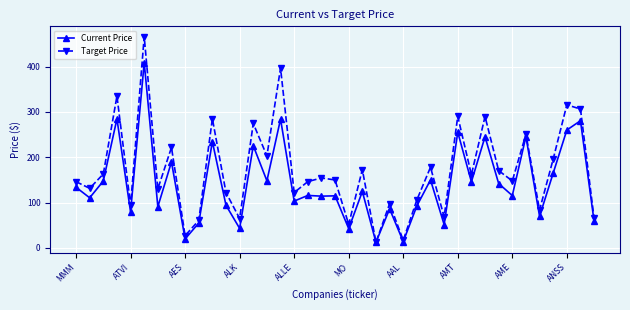

Which series has the largest total across all categories?

Target Price